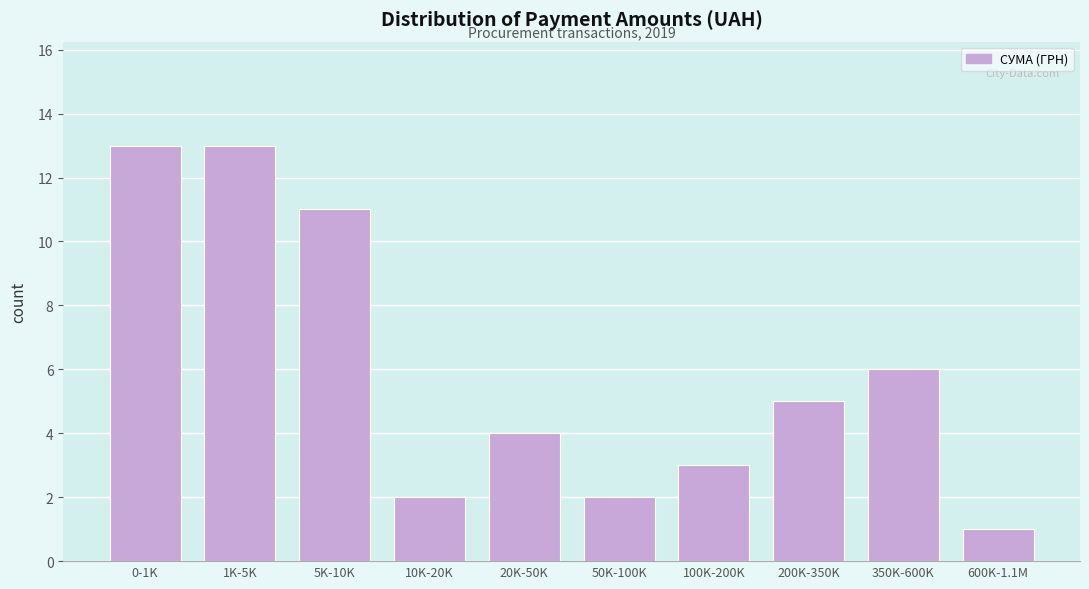

Reading left to right, extract all data points from this chart.

0-1K=13	1K-5K=13	5K-10K=11	10K-20K=2	20K-50K=4	50K-100K=2	100K-200K=3	200K-350K=5	350K-600K=6	600K-1.1M=1